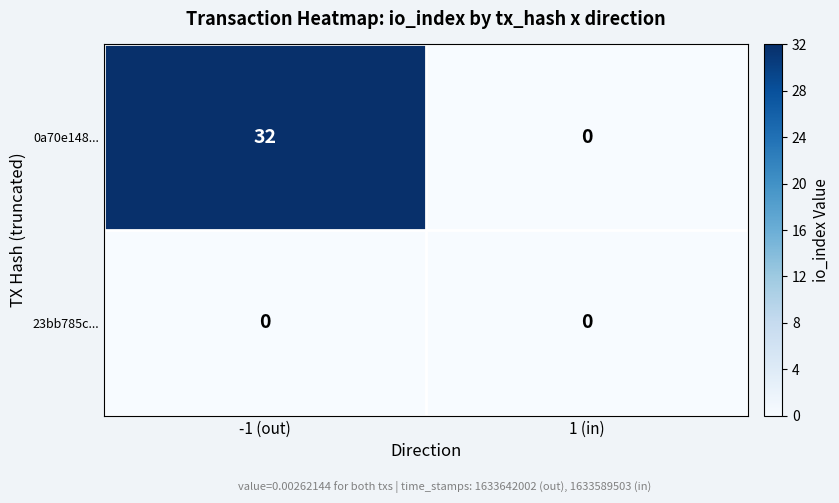

What is the sum of the 0a70e148... values at 1 (in) and -1 (out)?

32